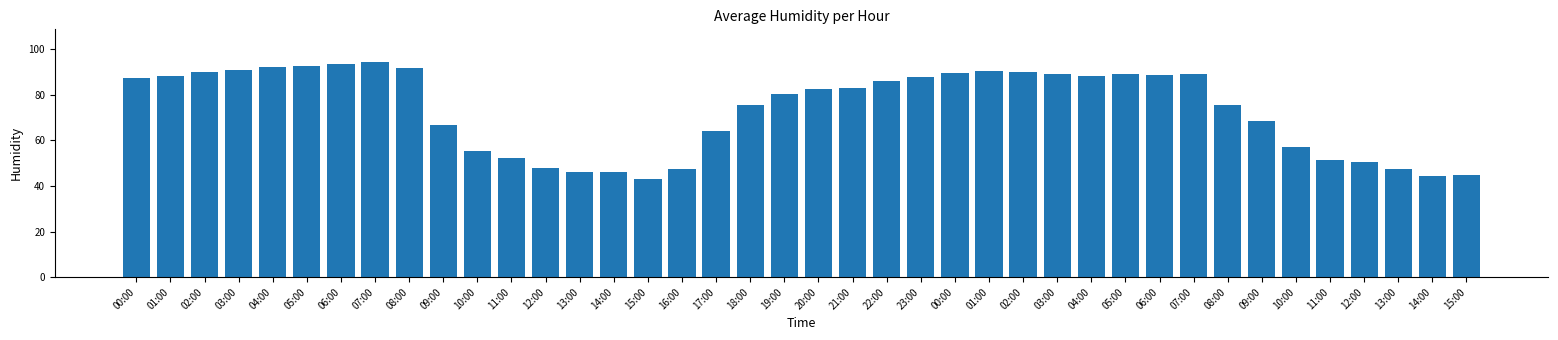

How many bars are there in total?

40